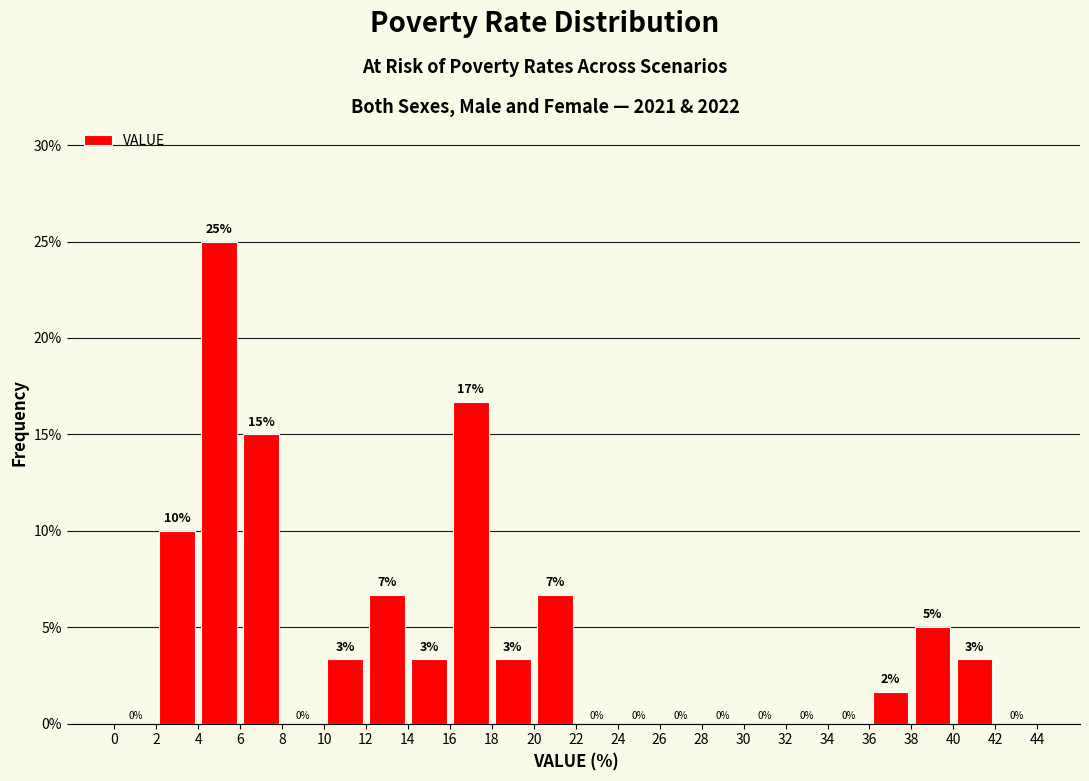

Over which range of the x-axis is the bar tallest?

4 to 6